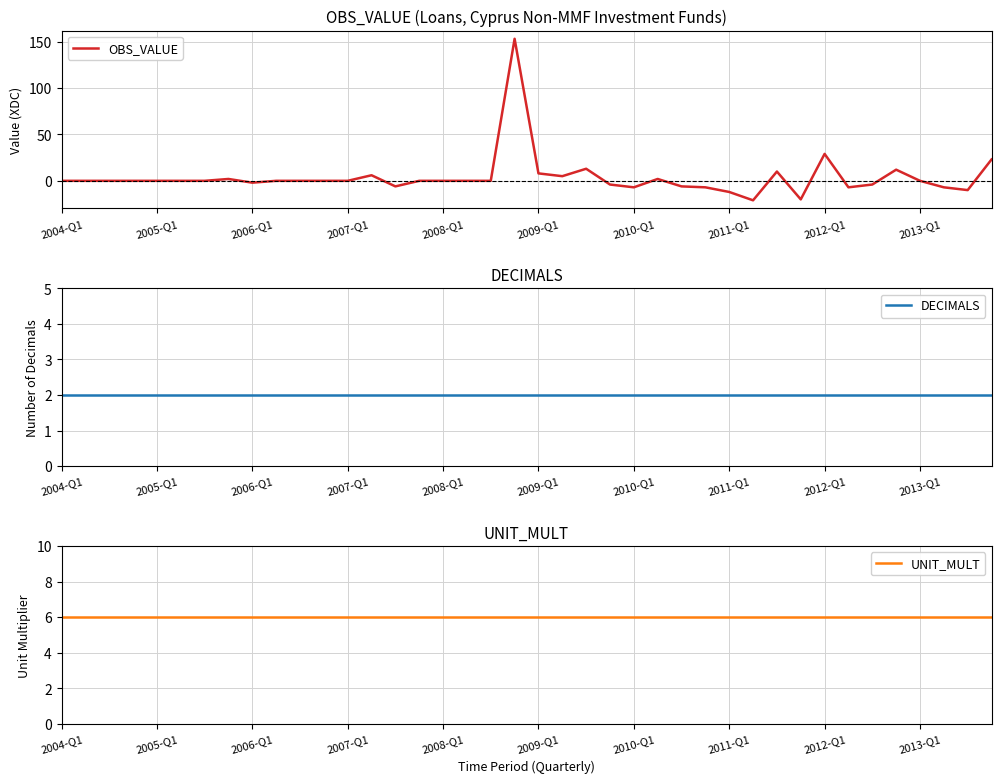

What is the highest value of the OBS_VALUE series?

153